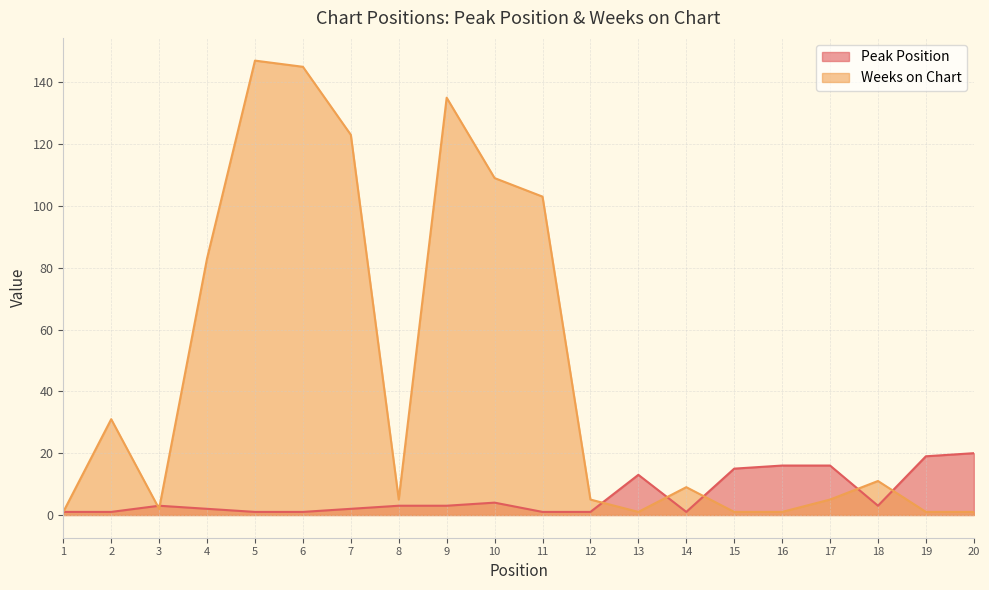

What is the greatest value displayed?

147